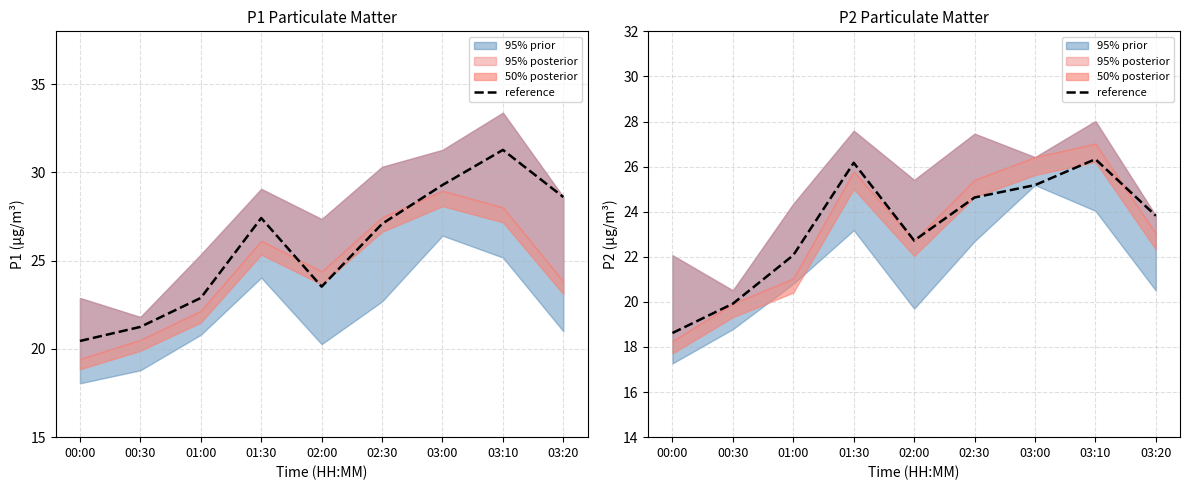

How many values exceed 23?

5